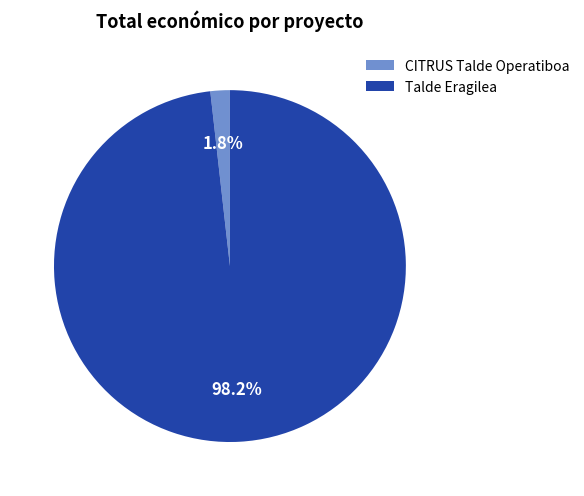

What portion of the pie excludes CITRUS Talde Operatiboa?

98.2%